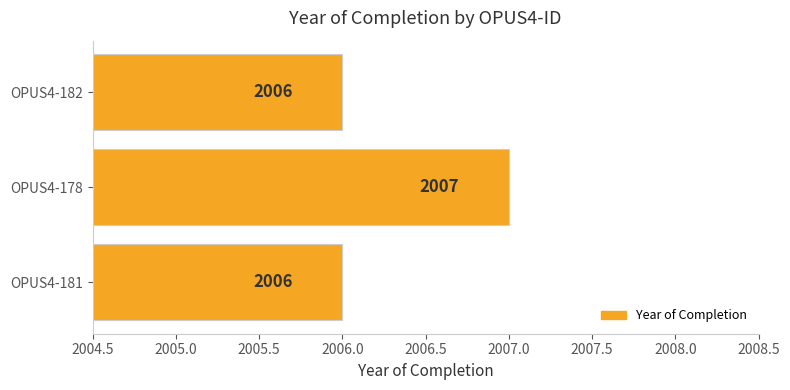

What is the average value?

2006